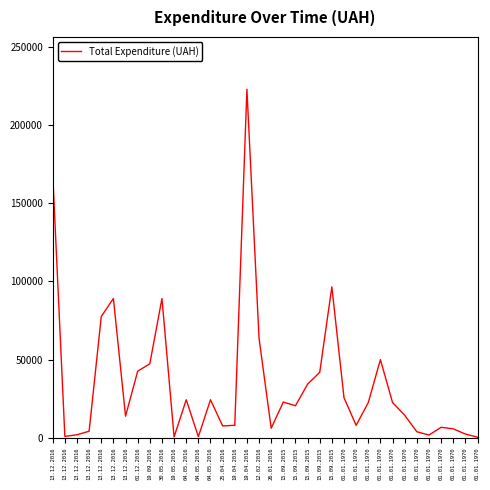

List the labels in order of value, smallest first.

01.01.1970, 19.05.2016, 04.05.2016, 13.12.2016, 01.01.1970, 13.12.2016, 01.01.1970, 01.01.1970, 13.12.2016, 01.01.1970, 26.01.2016, 01.01.1970, 25.04.2016, 01.01.1970, 19.04.2016, 13.12.2016, 01.01.1970, 15.09.2015, 01.01.1970, 01.01.1970, 15.09.2015, 04.05.2016, 04.05.2016, 01.01.1970, 15.09.2015, 15.09.2015, 01.12.2016, 19.09.2016, 01.01.1970, 12.02.2016, 13.12.2016, 13.12.2016, 30.05.2016, 15.09.2015, 13.12.2016, 19.04.2016